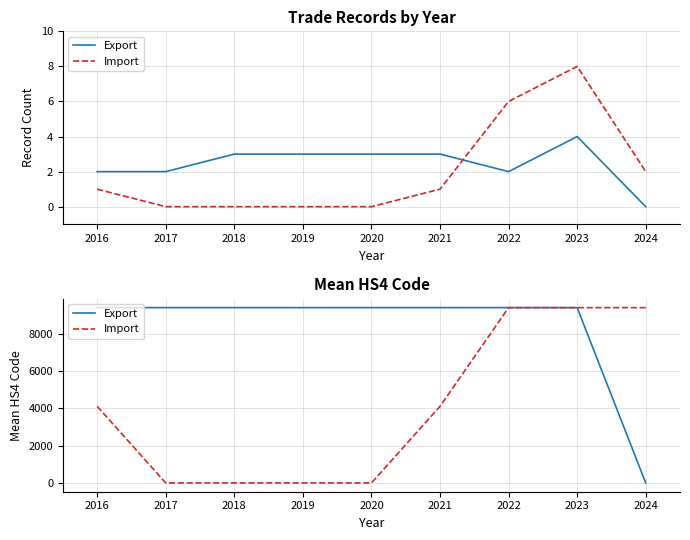

What is the average value of the Export series?

8357.4